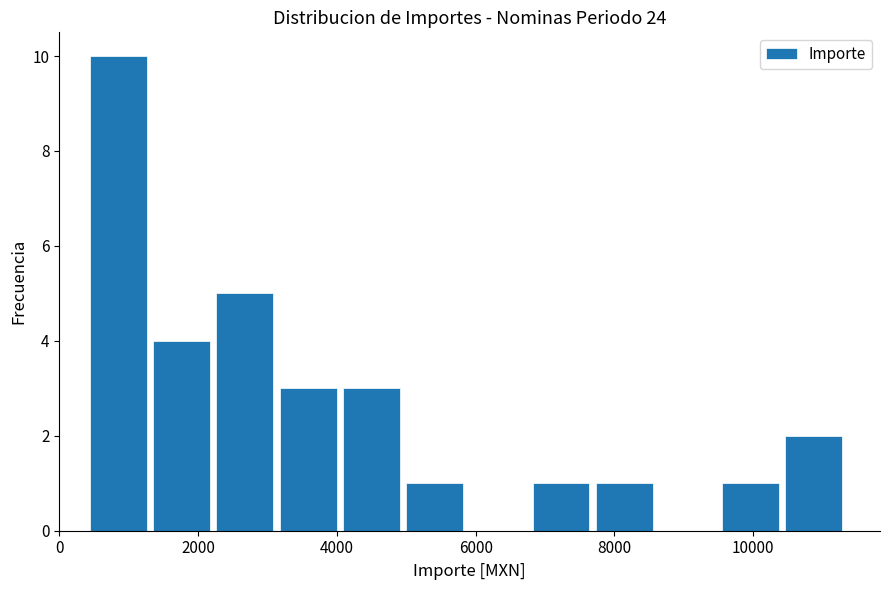

How tall is the bar that spans 1400 to 2200 on the x-axis? Neither the bar edges nor the heights are printed on the chart, so give them approximately, as read against the axes.

4